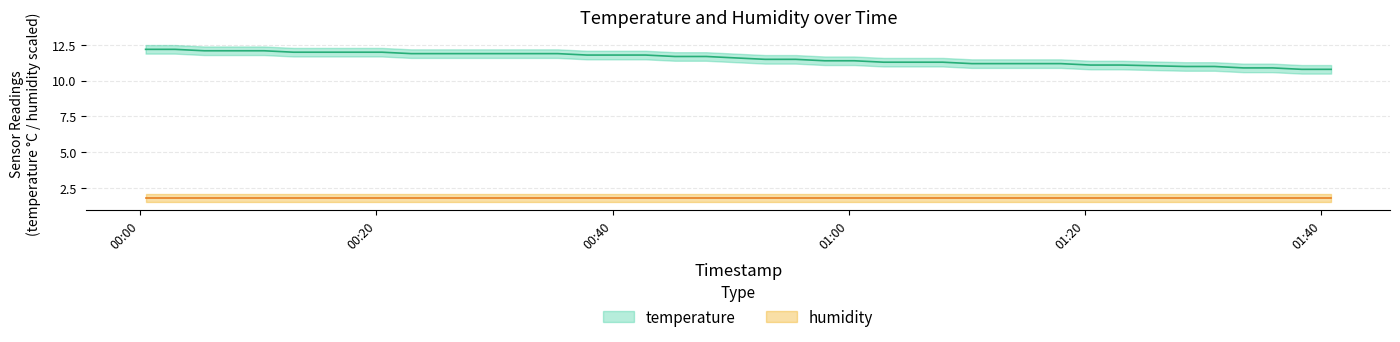

True or false: the data shows 11.4 at 2023-06-26T01:00:28.

True